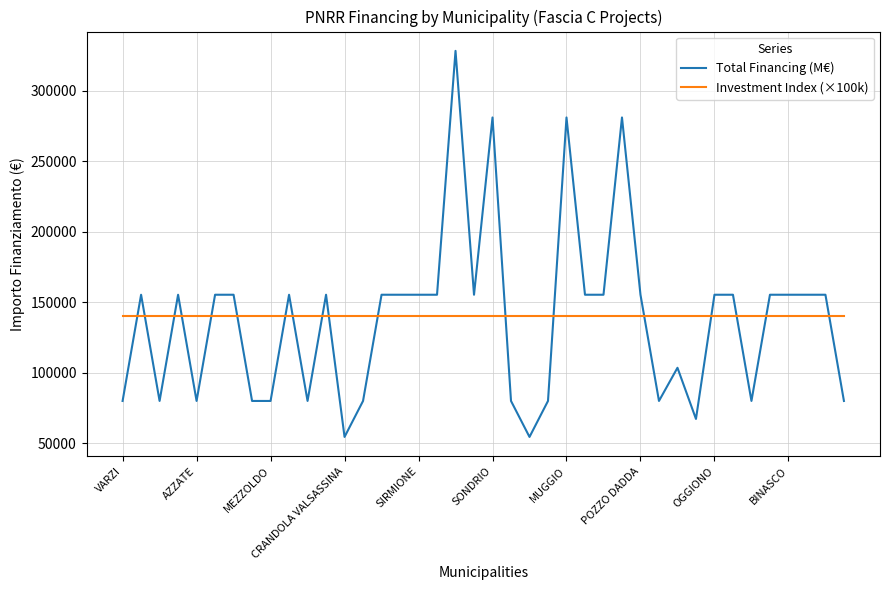

What is the smallest value displayed?

54412